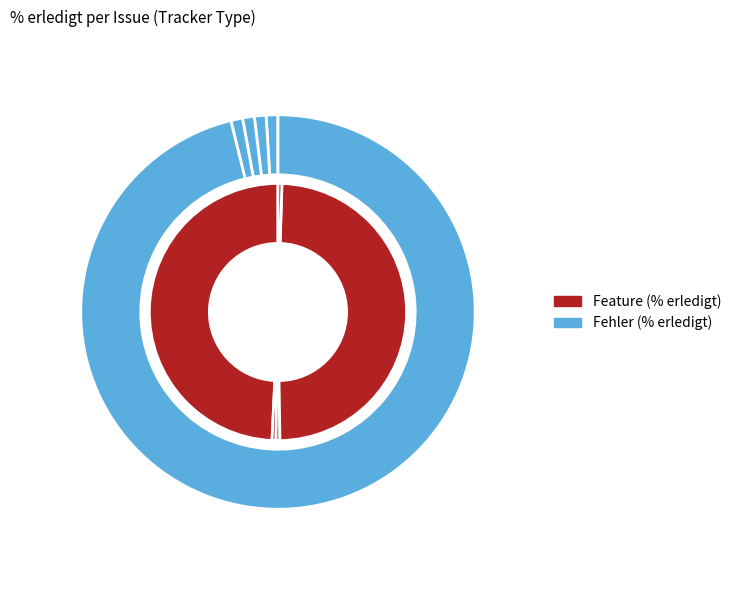

Is it true that 699 is 1% of the pie?

False